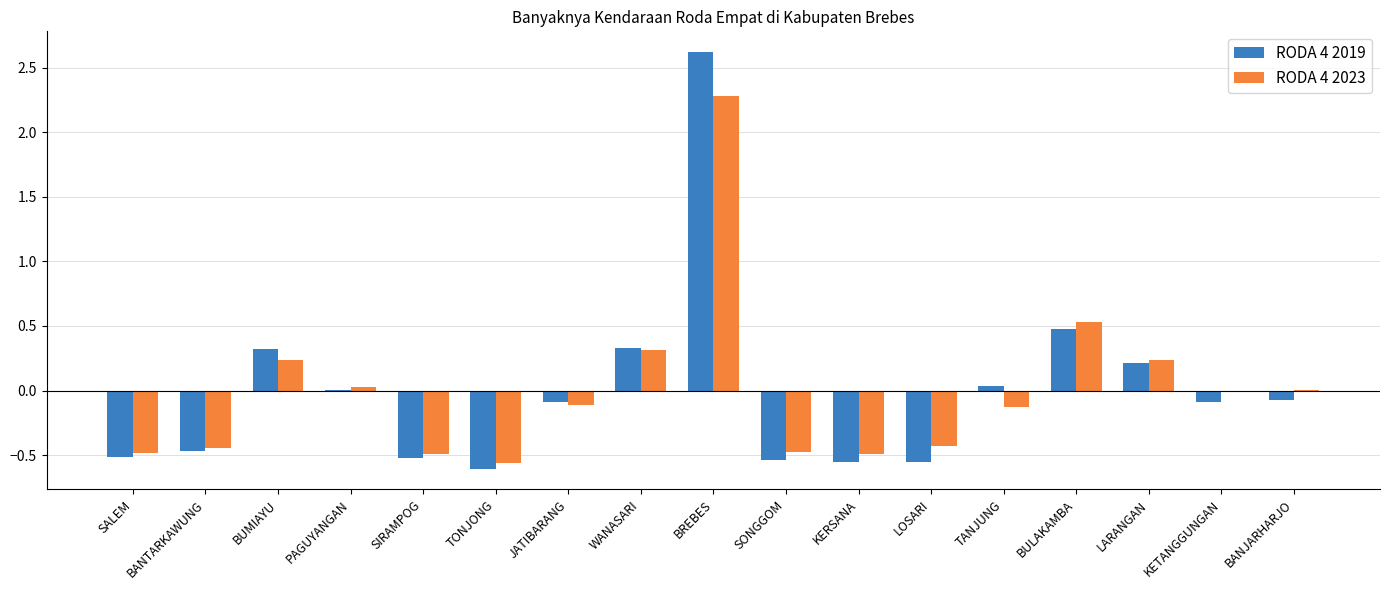

Which label corresponds to the largest value in the chart?

BREBES